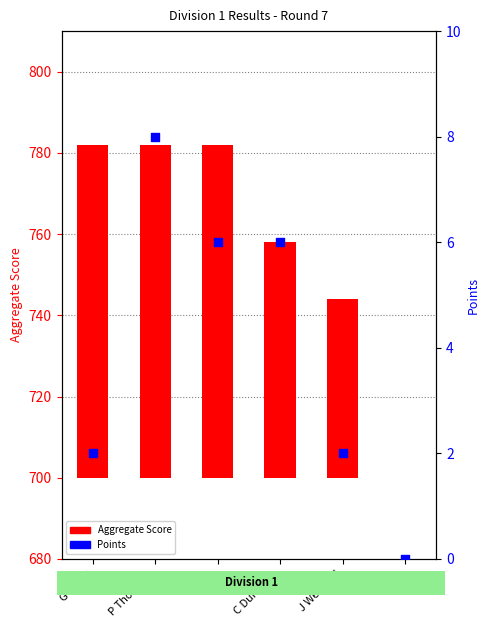

What are all the series names shown in the legend?

Aggregate Score, Points